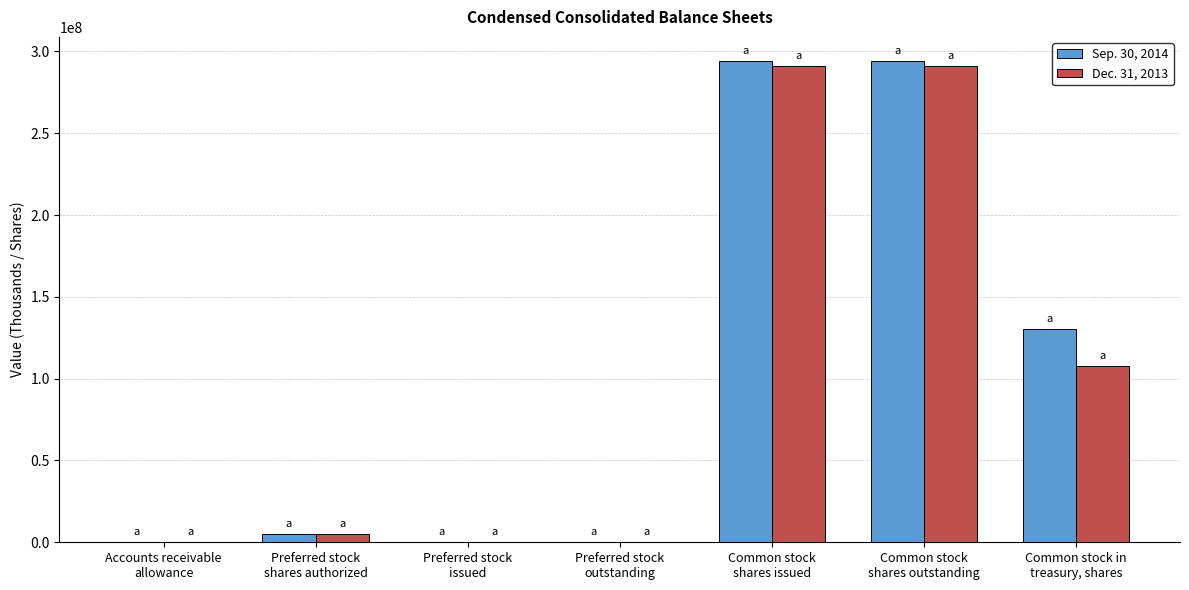

What are all the series names shown in the legend?

Sep. 30, 2014, Dec. 31, 2013